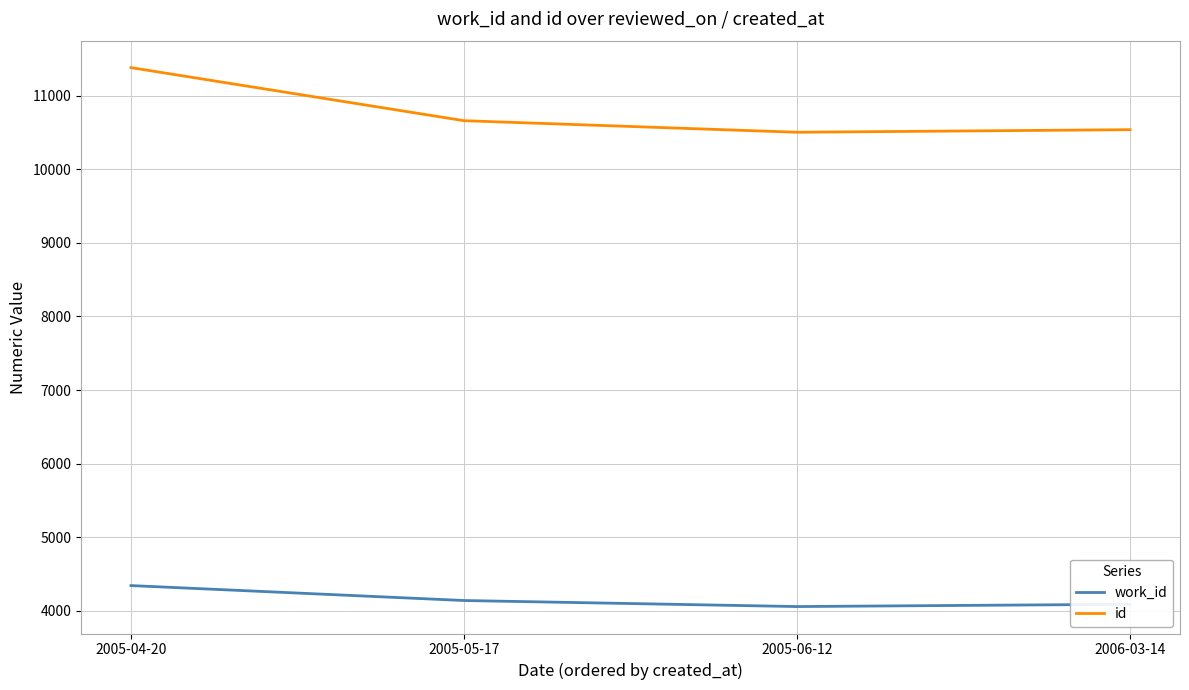

What is the minimum value shown in the chart?

4059